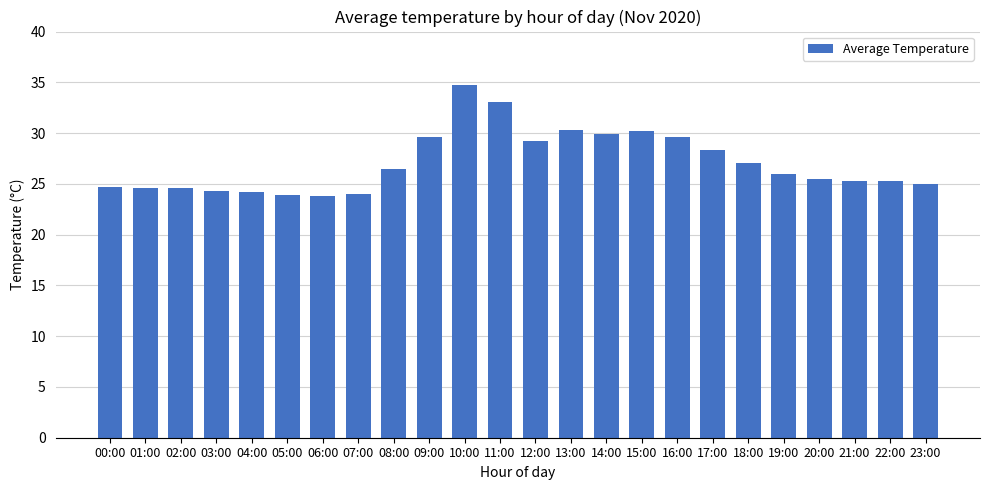

Approximately how many times larger is the value at 15:00 compared to 04:00?

1.3